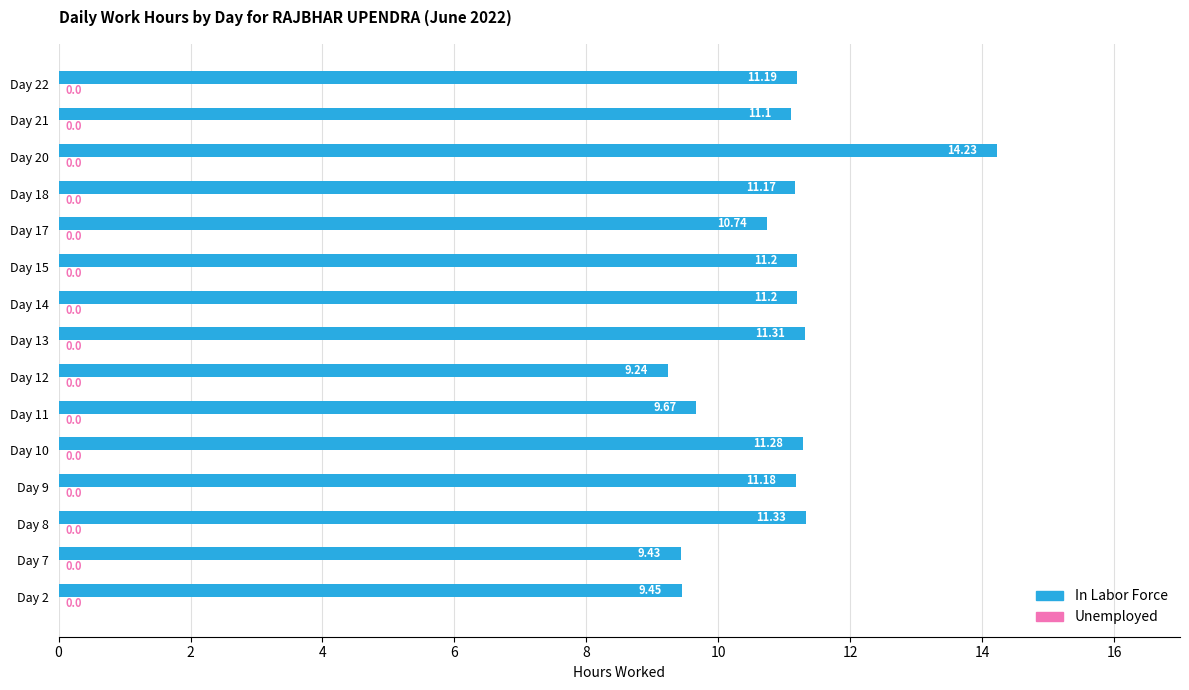

What is the change in value from Day 2 to Day 17?

+1.3